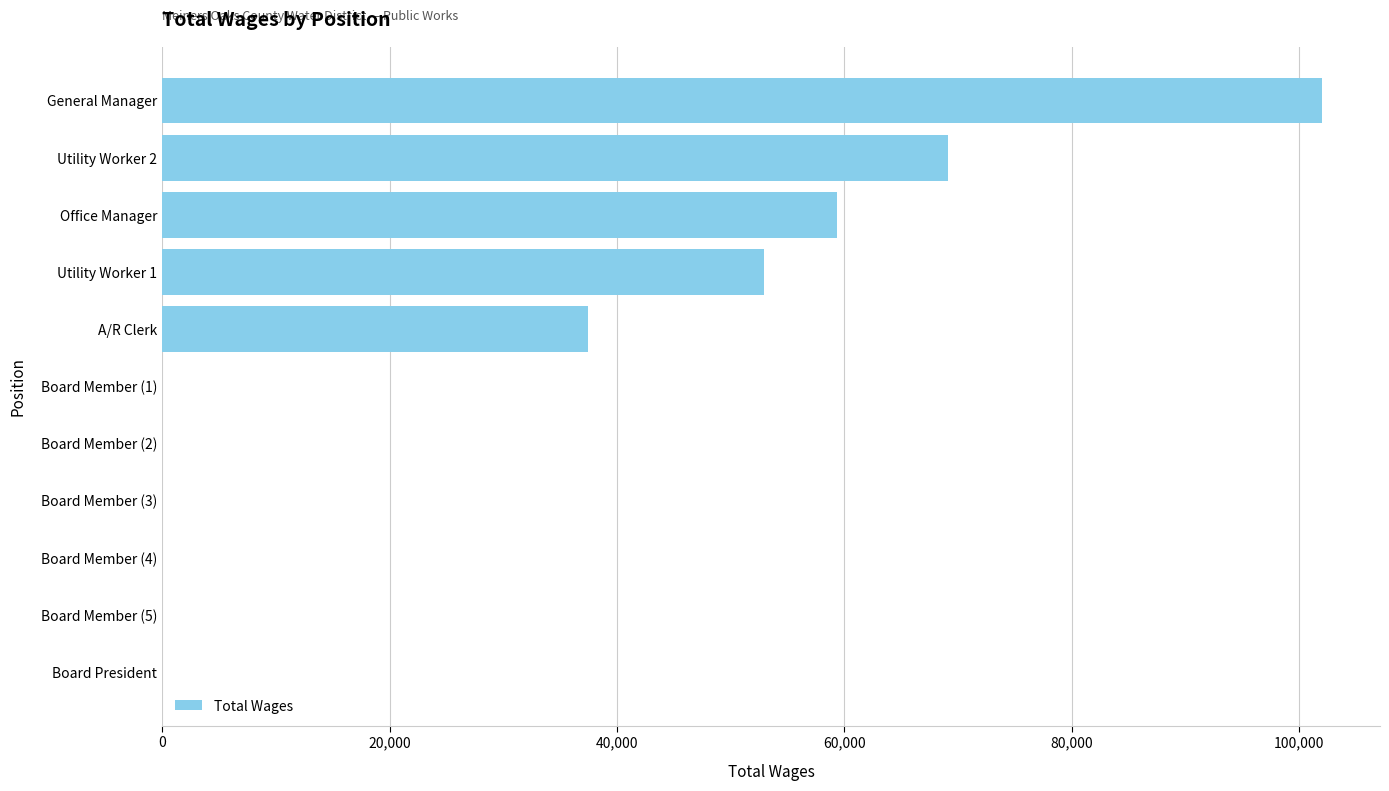

Where is the data nearest to the value 51008?

Utility Worker 1